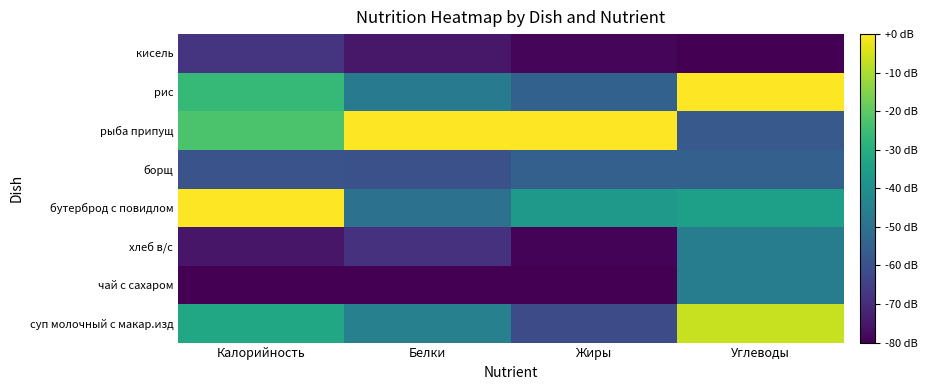

Reading left to right, extract all data points from this chart.

суп молочный с макар.изд: Калорийность=-32.0	Белки=-45.0	Жиры=-61.4	Углеводы=-6.8
чай с сахаром: Калорийность=-80.0	Белки=-80.0	Жиры=-80.0	Углеводы=-46.2
хлеб в/с: Калорийность=-75.1	Белки=-68.8	Жиры=-79.2	Углеводы=-46.3
бутерброд с повидлом: Калорийность=0.0	Белки=-50.0	Жиры=-36.8	Углеводы=-34.9
борщ: Калорийность=-59.4	Белки=-60.1	Жиры=-55.5	Углеводы=-55.3
рыба припущ: Калорийность=-22.6	Белки=0.0	Жиры=0.0	Углеводы=-57.7
рис: Калорийность=-26.4	Белки=-46.8	Жиры=-55.1	Углеводы=0.0
кисель: Калорийность=-67.8	Белки=-75.0	Жиры=-79.1	Углеводы=-80.0